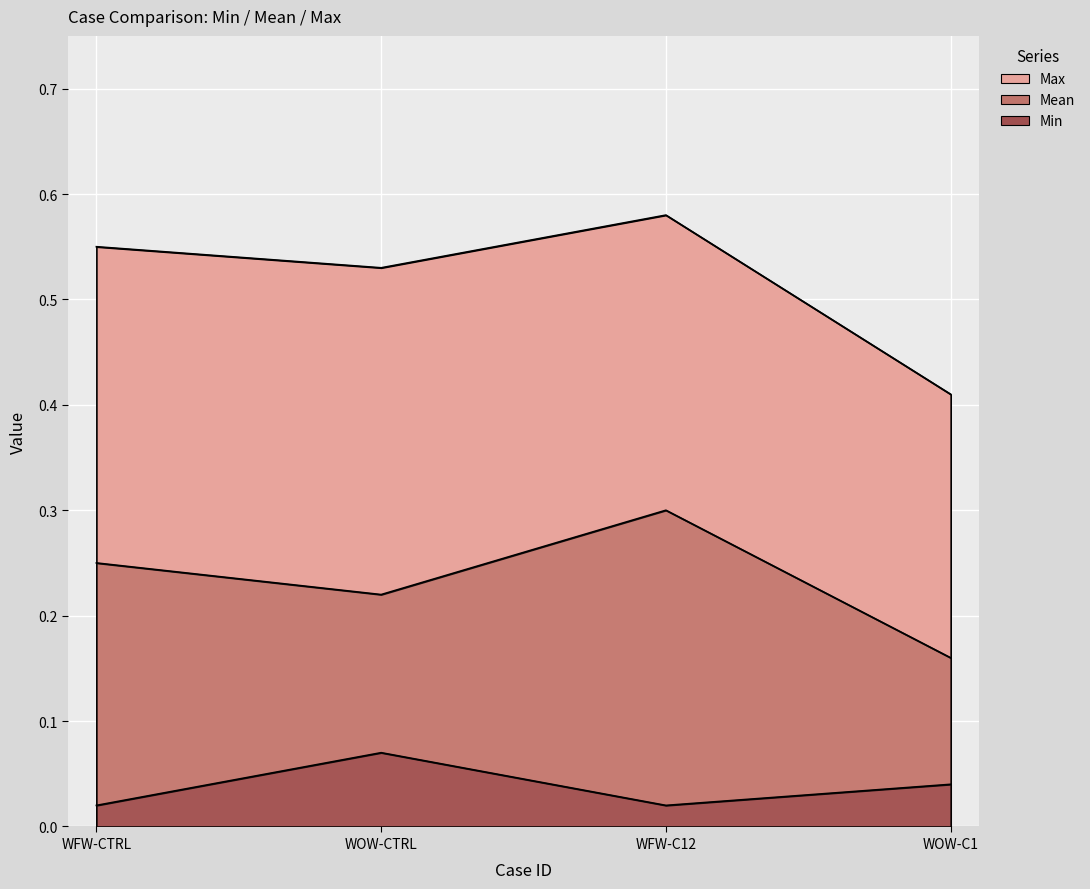

What position from the left is WFW-C12?

3